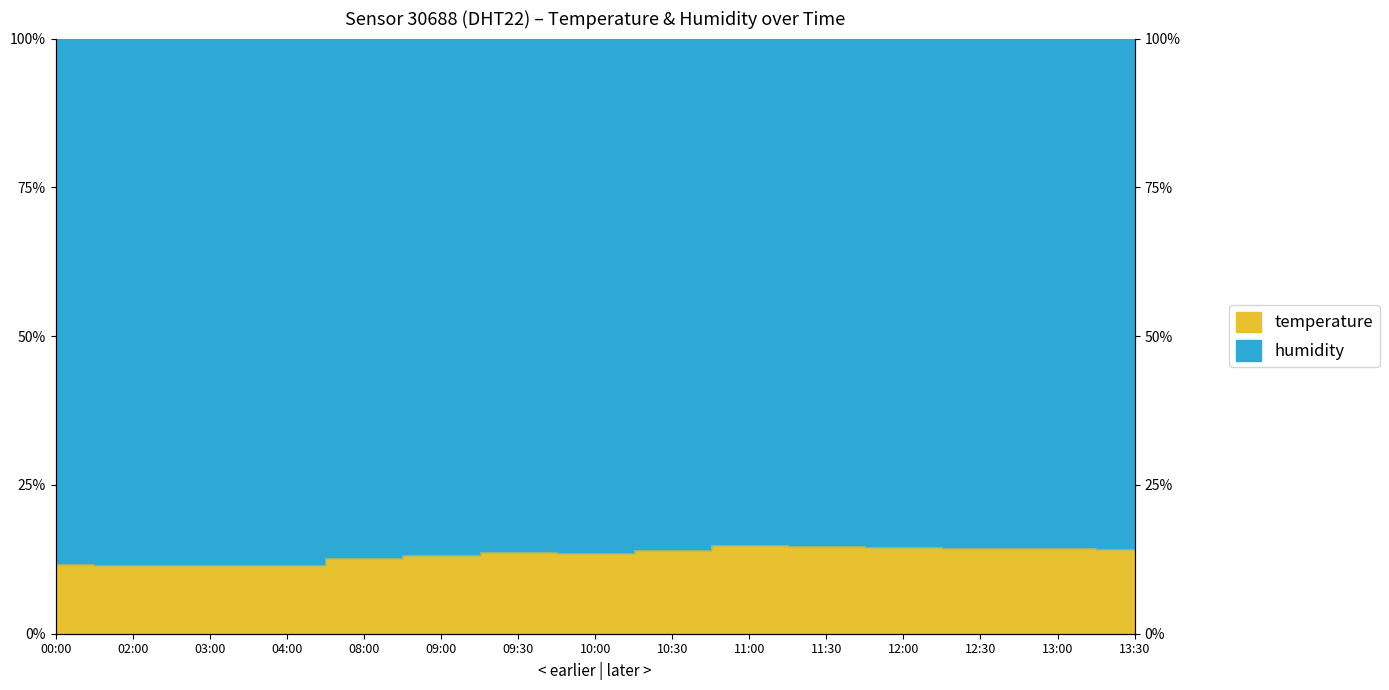

Rank the categories by value from lowest to highest.

03:00, 02:00, 04:00, 00:00, 08:00, 09:00, 10:00, 09:30, 10:30, 13:30, 12:30, 13:00, 12:00, 11:30, 11:00